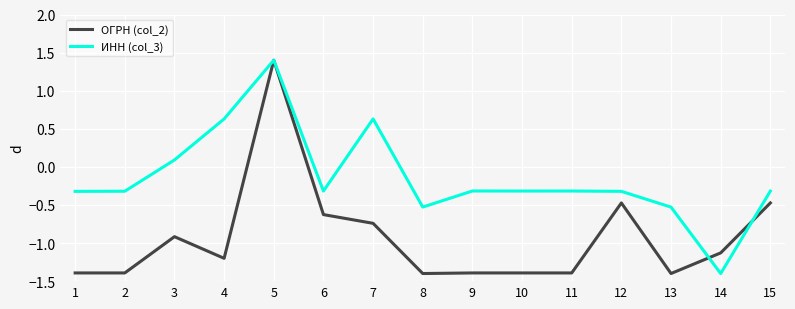

List the series in order of their overall mean, highest first.

ИНН (col_3), ОГРН (col_2)